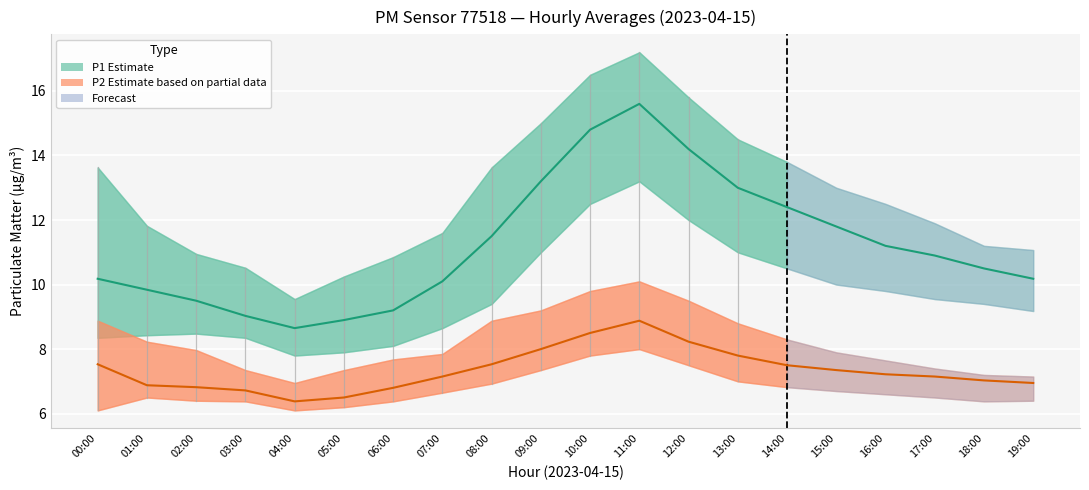

What is the difference between the maximum and minimum values in the P1 median series?

6.9